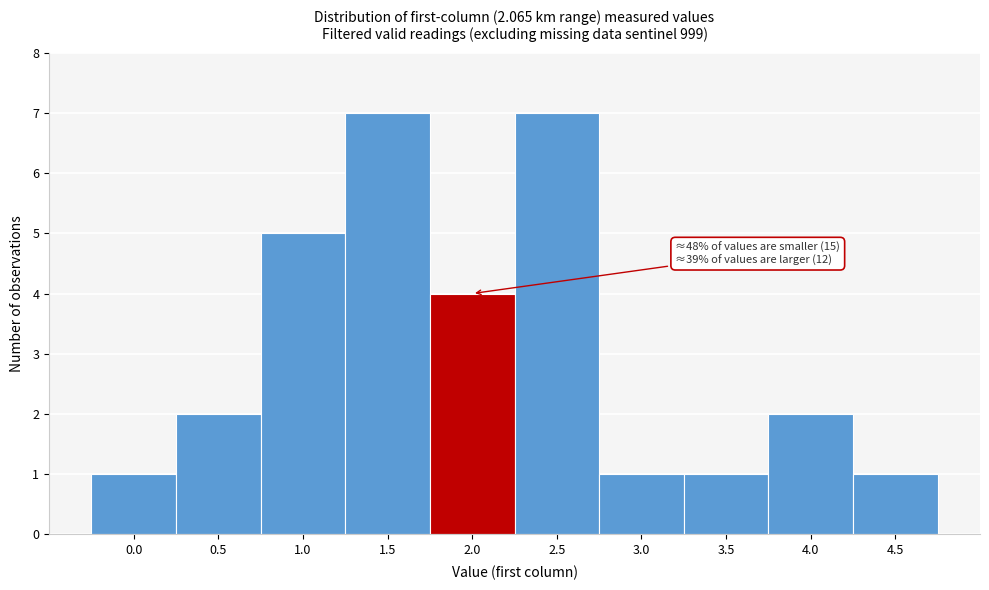

Reading right to left, transcribe all the data shown in this chart.

1	2	1	1	7	4	7	5	2	1